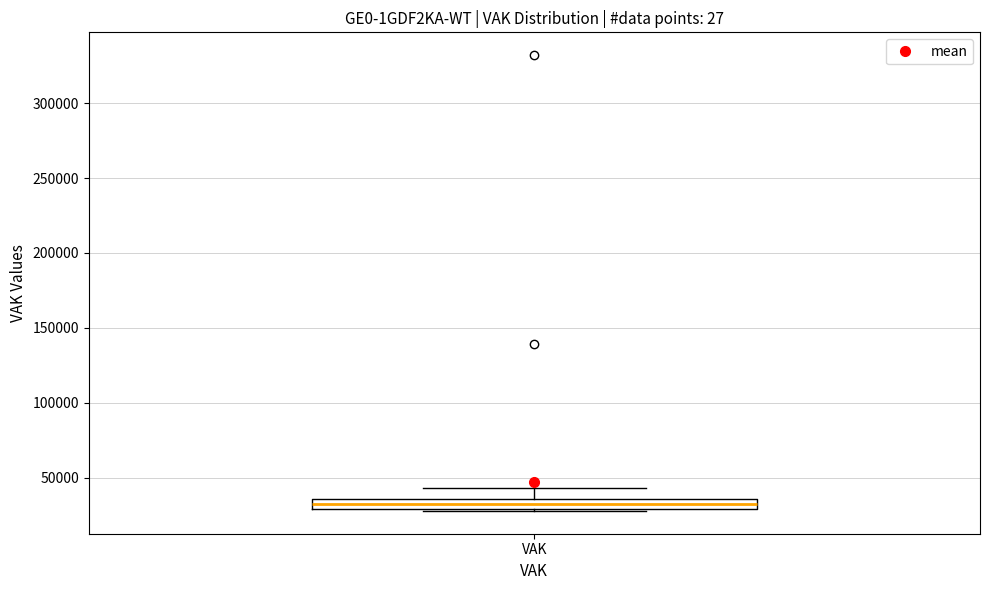

Where does the upper whisker of the box for VAK end on the y-axis? The values are not printed on the chart, so give them approximately, as read against the axis.

45000